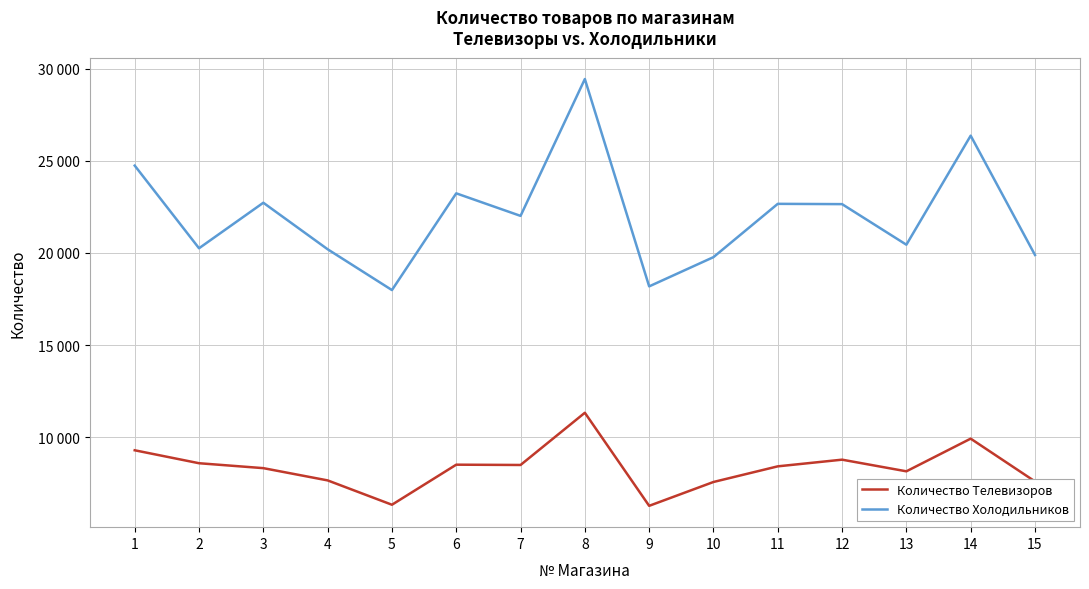

Rank the series by their average value, from highest to lowest.

Количество Холодильников, Количество Телевизоров